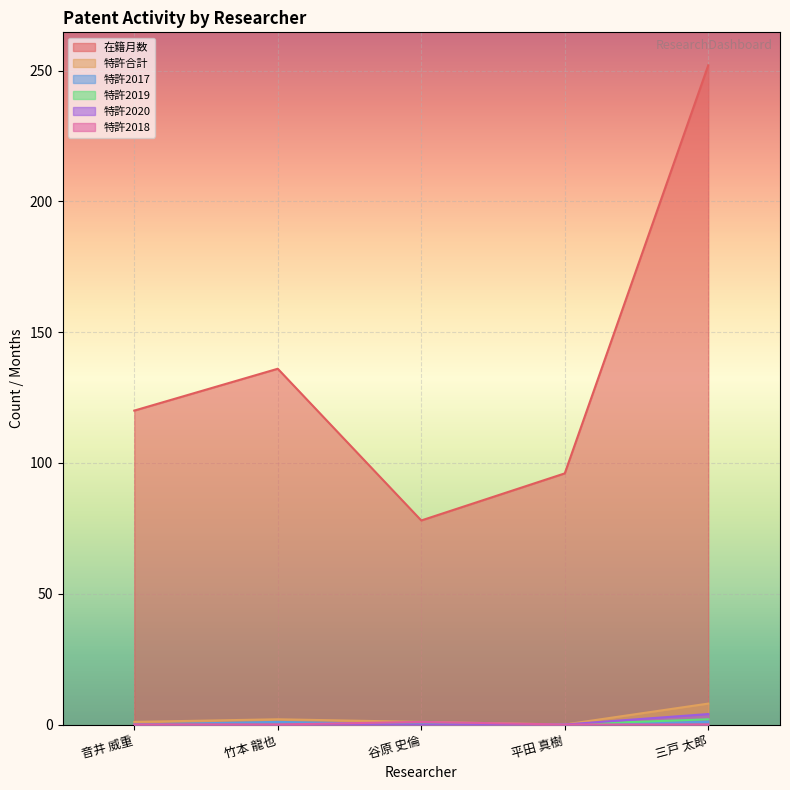

Reading right to left, list all the values displayed in this chart.

在籍月数: 252	96	78	136	120
特許合計: 8	0	1	2	1
特許2017: 1	0	0	1	0
特許2019: 2	0	0	0	0
特許2020: 4	0	0	0	0
特許2018: 0	0	1	0	0